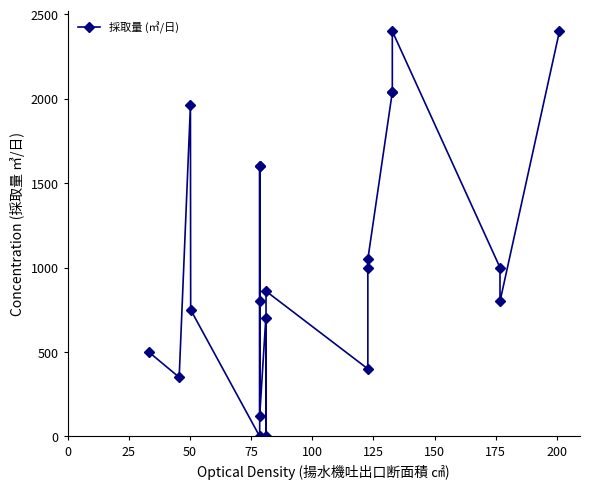

Reading left to right, extract all data points from this chart.

500	350	1960	750	0	1600	1600	800	120	700	0	860	400	1000	1050	2040	2040	2400	1000	800	2400